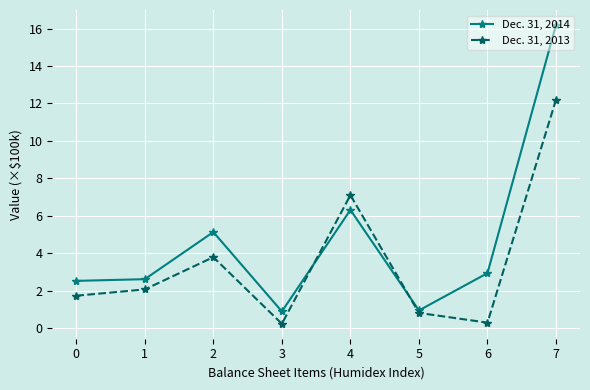

How many intersections are there between Dec. 31, 2013 and Dec. 31, 2014?

2